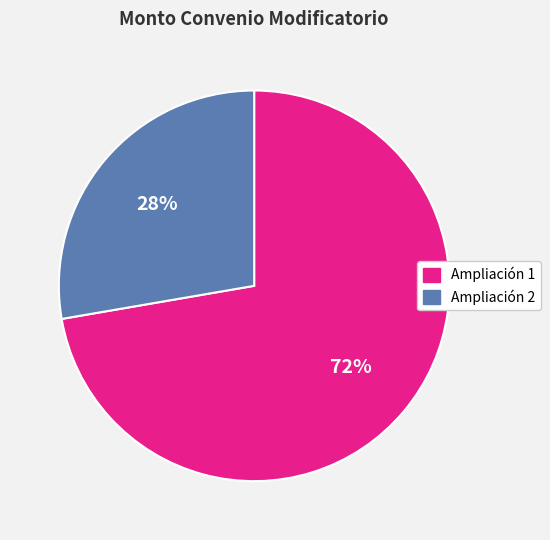

Does any single category account for the majority?

Yes